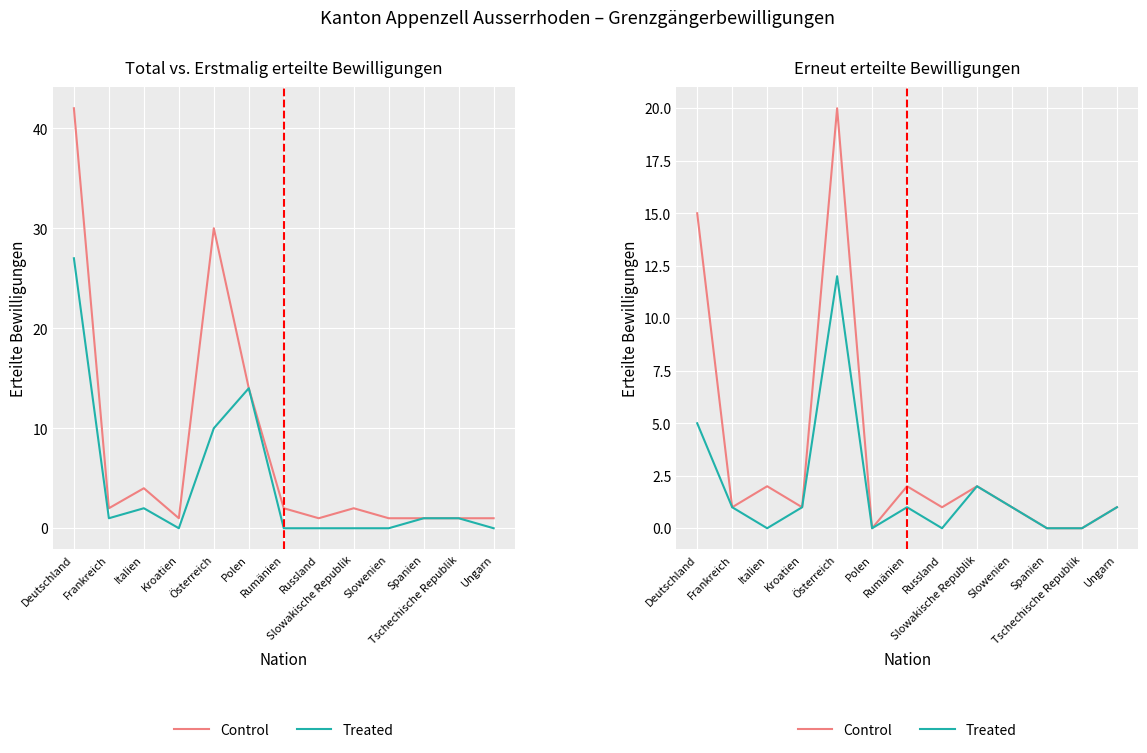

What is the label of the 1st point from the left?

Deutschland